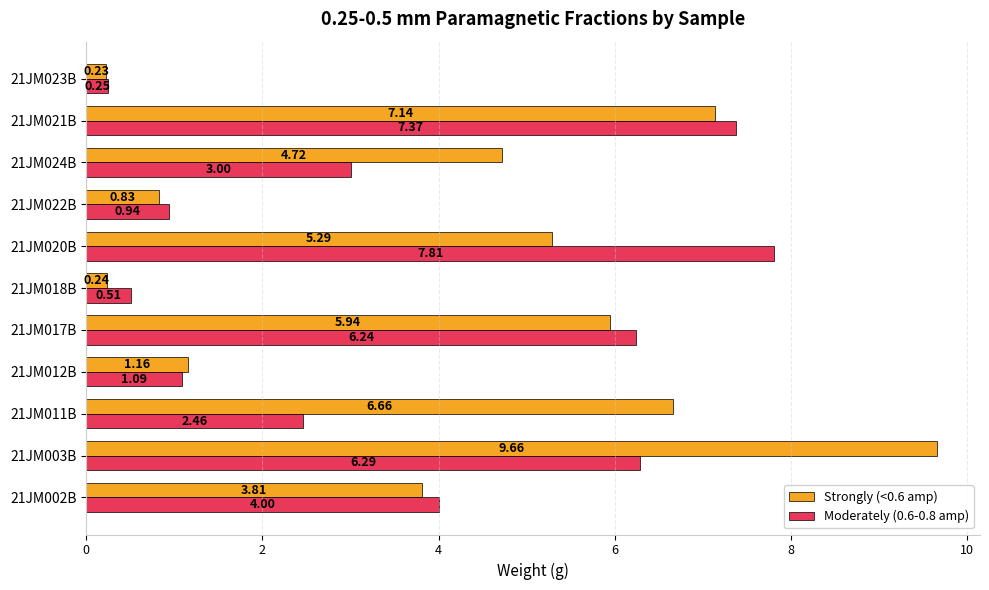

Rank the series by their average value, from lowest to highest.

Moderately (0.6-0.8 amp), Strongly (<0.6 amp)